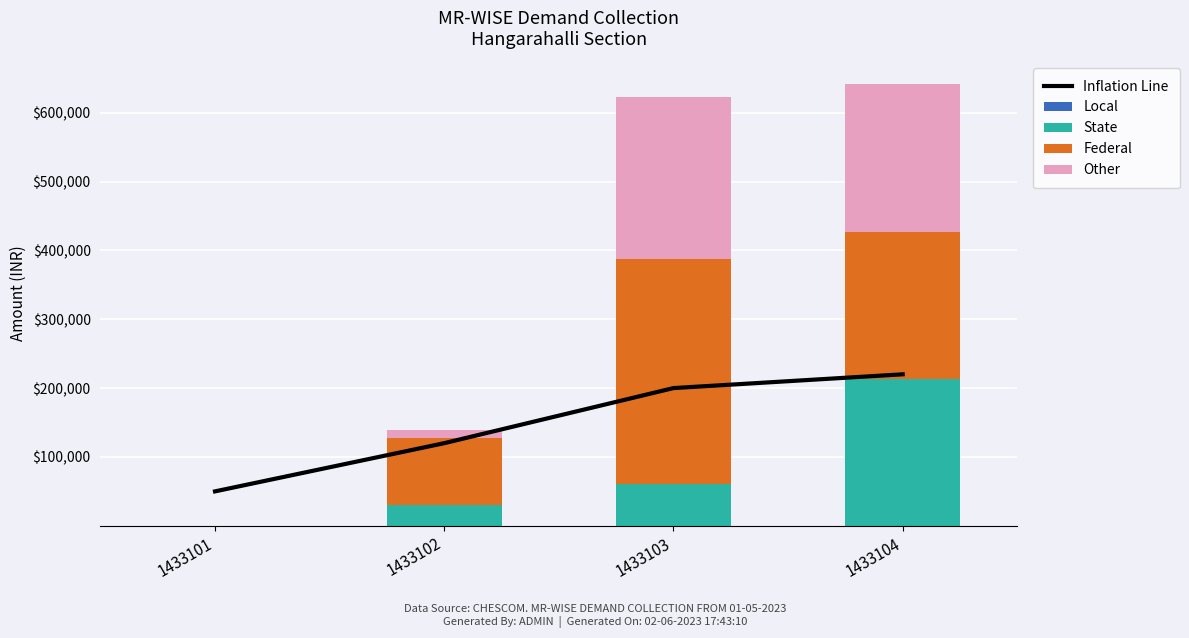

What is the sum of all Other values?

460004.0